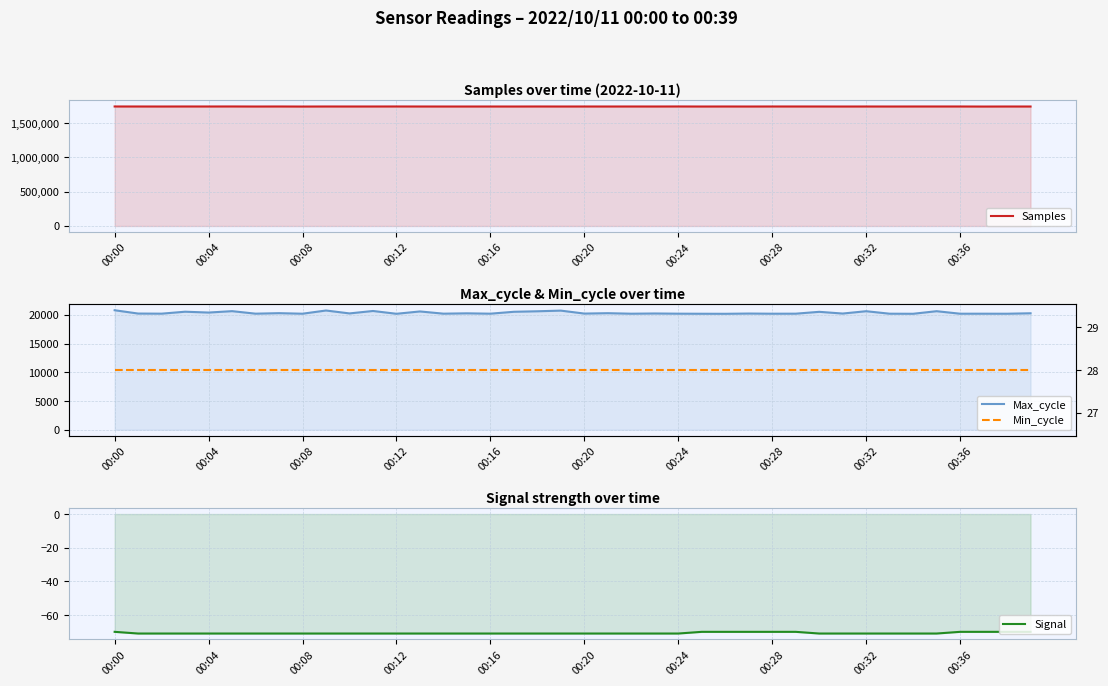

Between 18 and 30, which is larger?

18